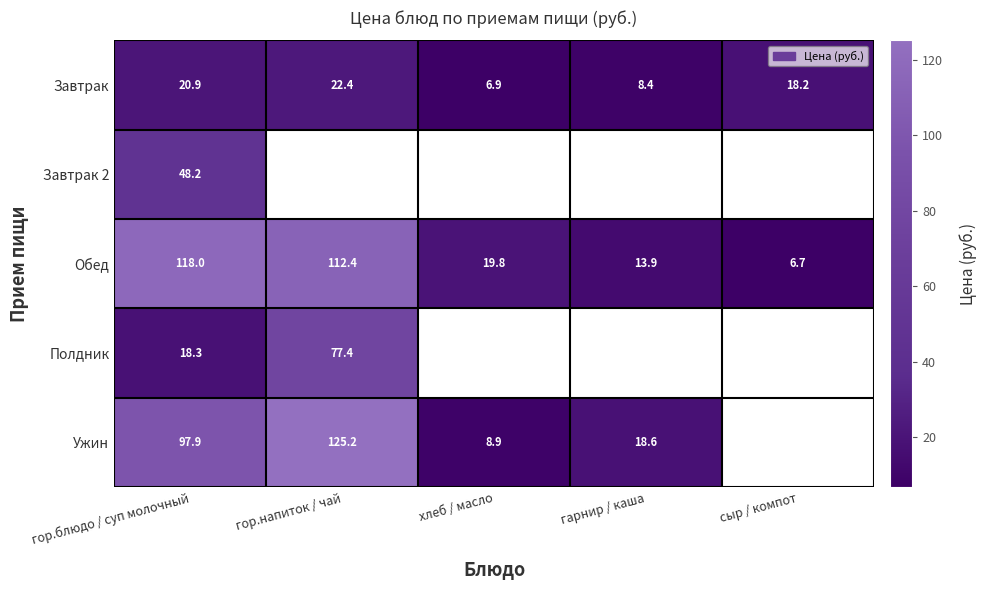

The value of Обед at гор.напиток / чай is 190.3. True or false?

False